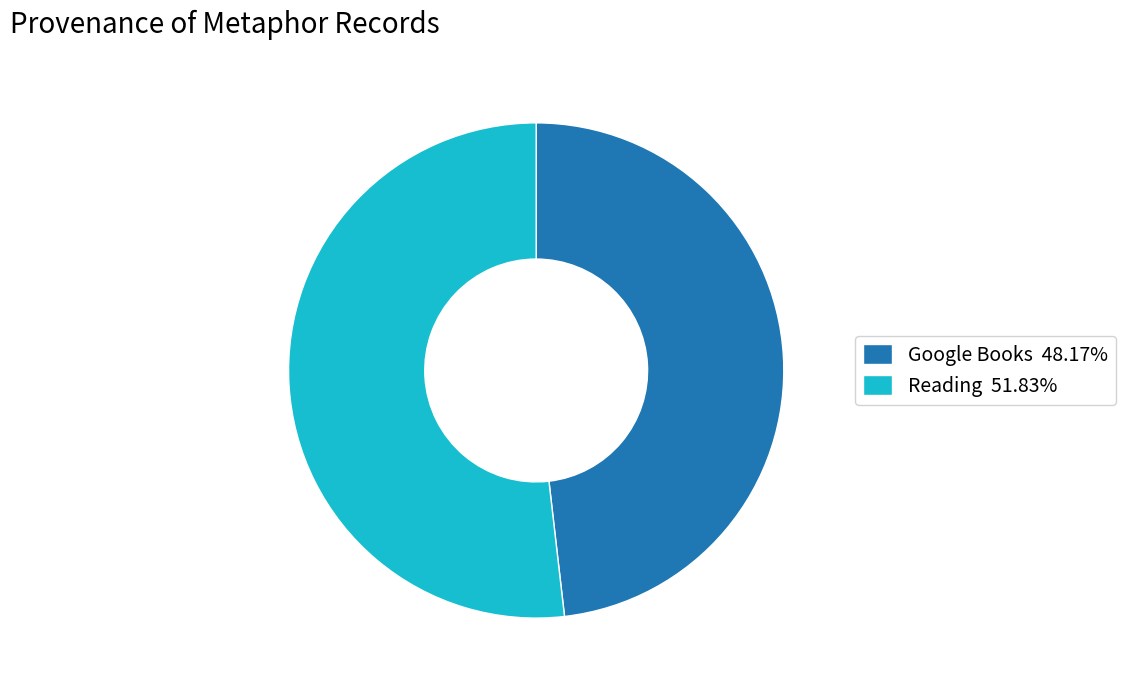

The Reading slice represents 52% of the pie. True or false?

True